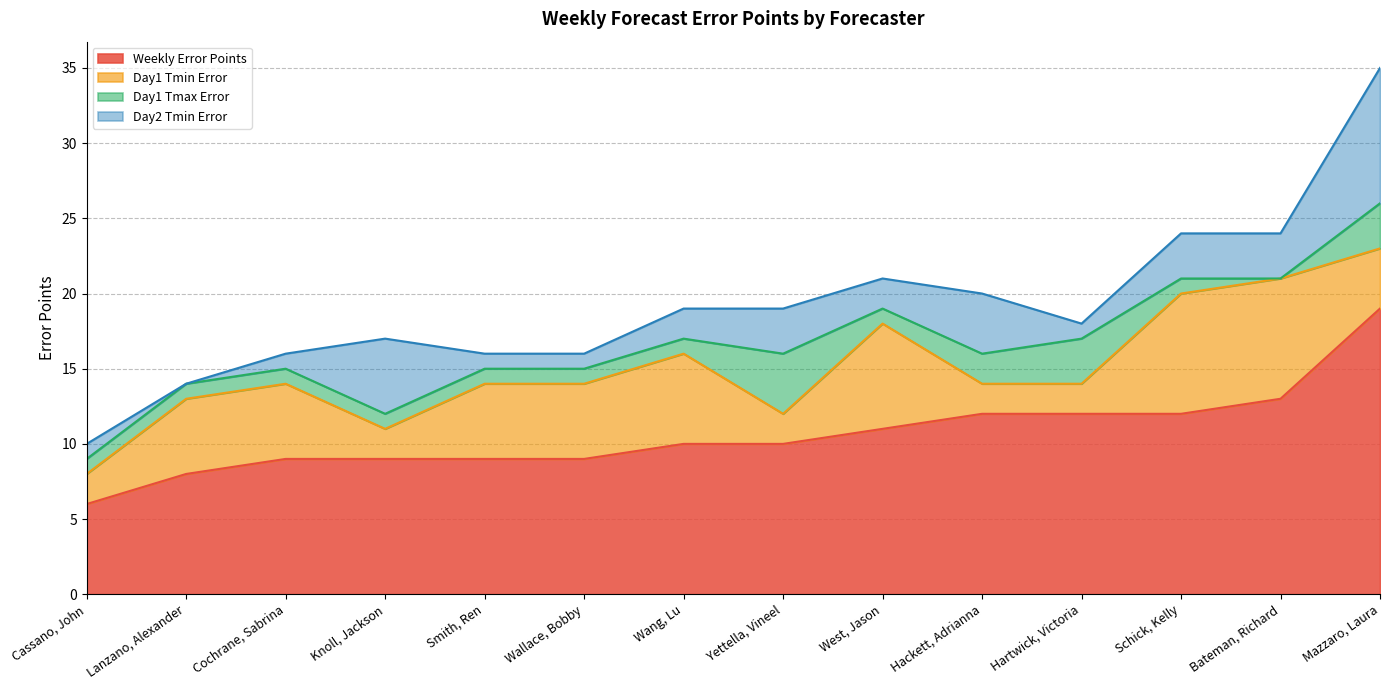

What is the value of the Day2 Tmin Error point at the 5th from the left?

1